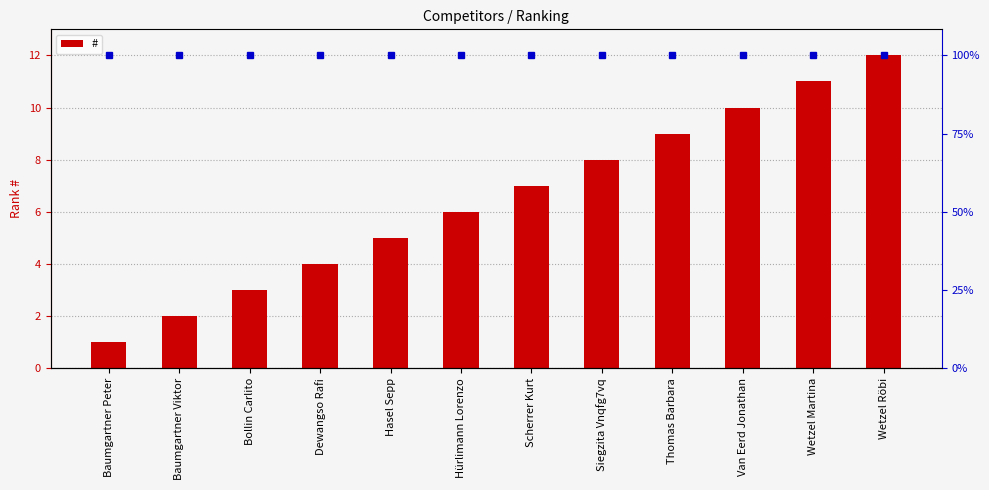

Are the bars grouped side by side (vs. stacked)?

No